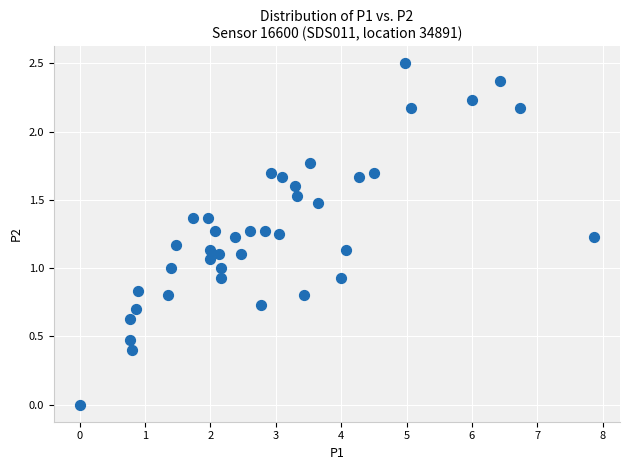

What is the range of X values (max minus min)?

7.9